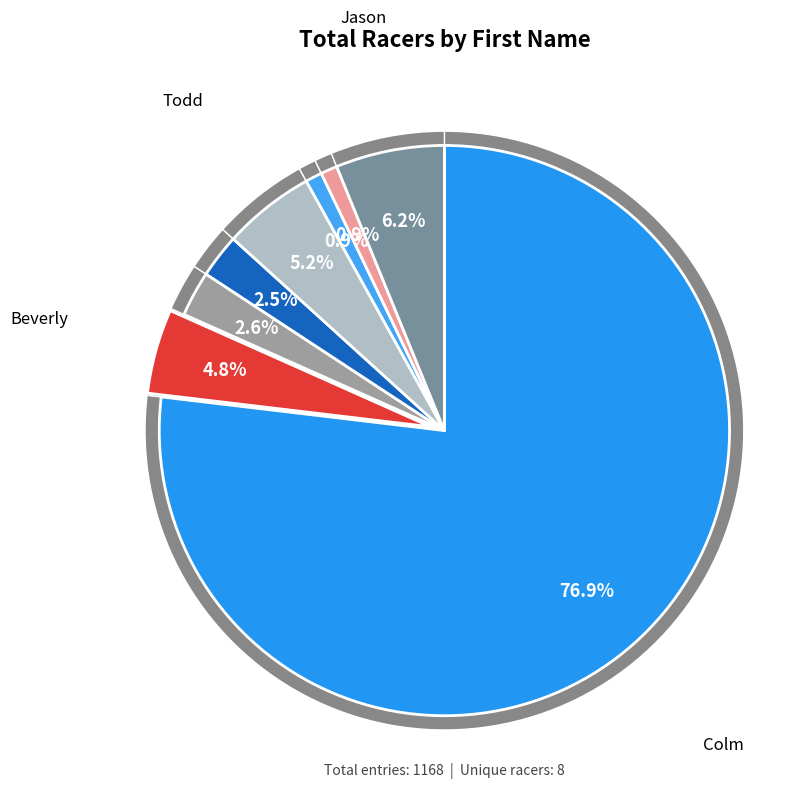

What is the largest slice in the pie chart?

Colm